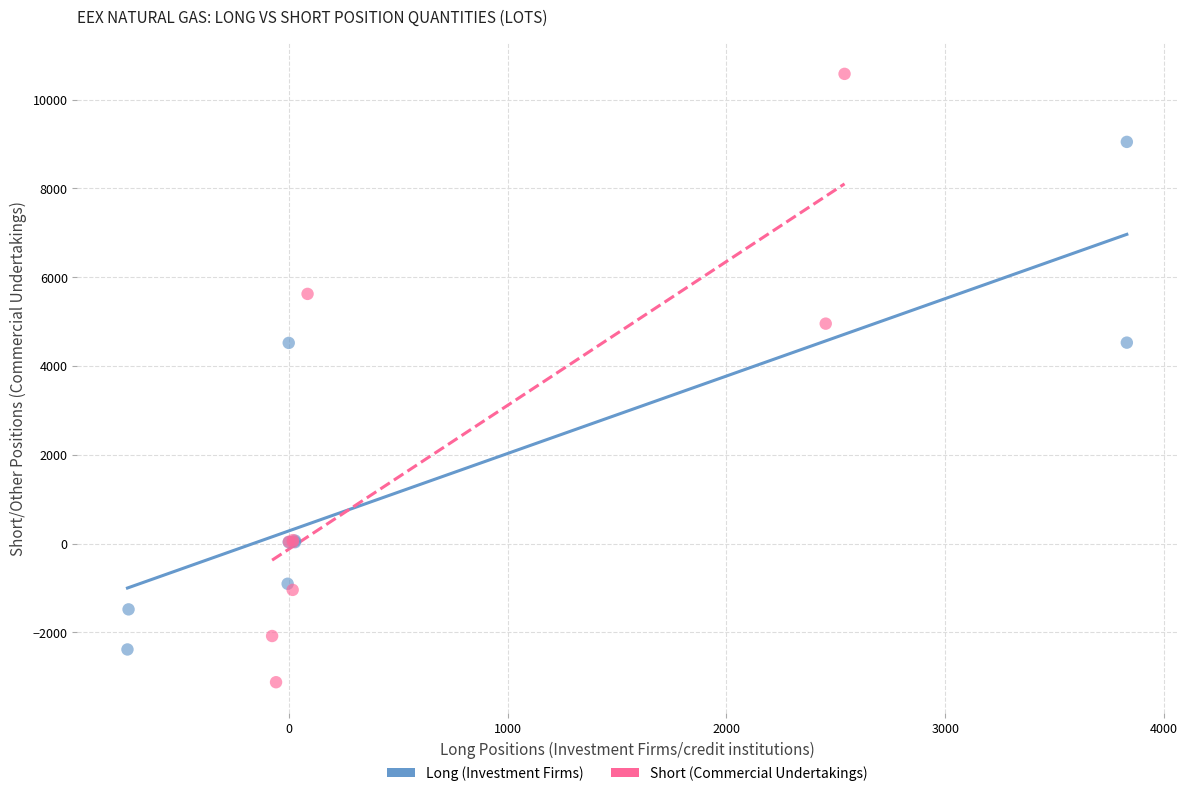

Which series reaches the minimum Y coordinate?

Short (Commercial Undertakings)